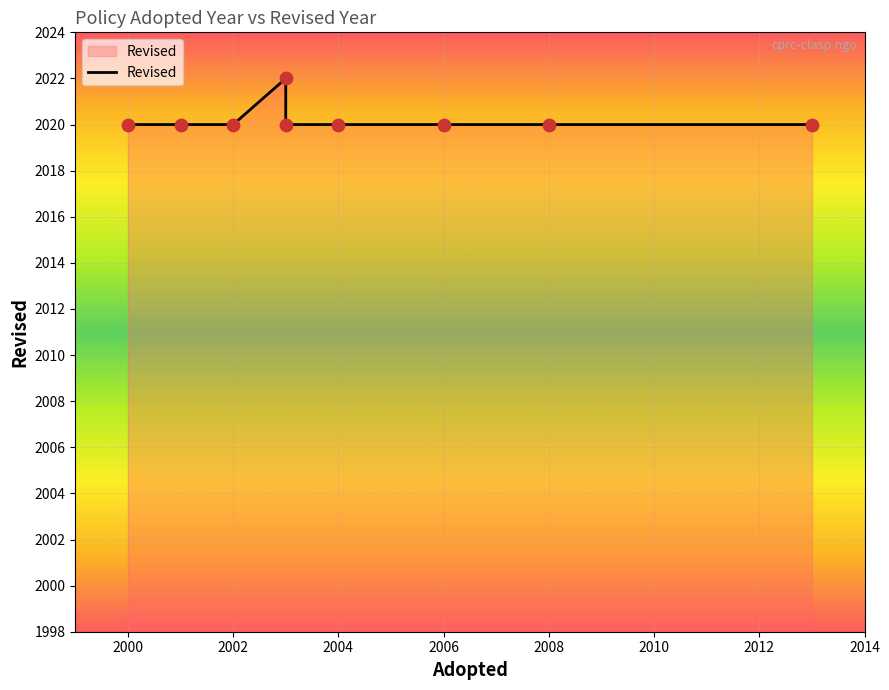

Between 2008 and 2014, which is larger?

2008